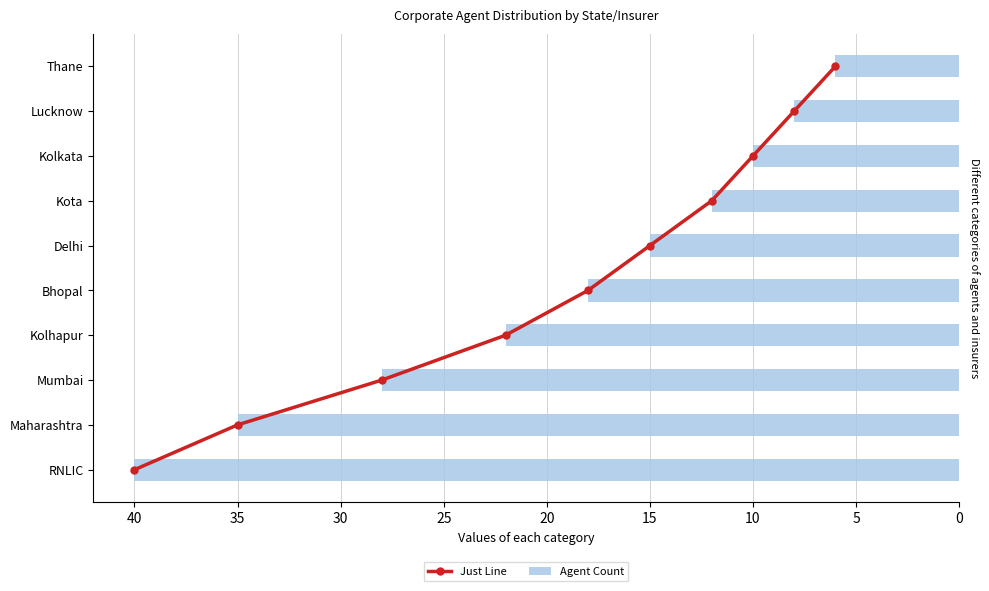

What is the average value of the Agent Count series?

19